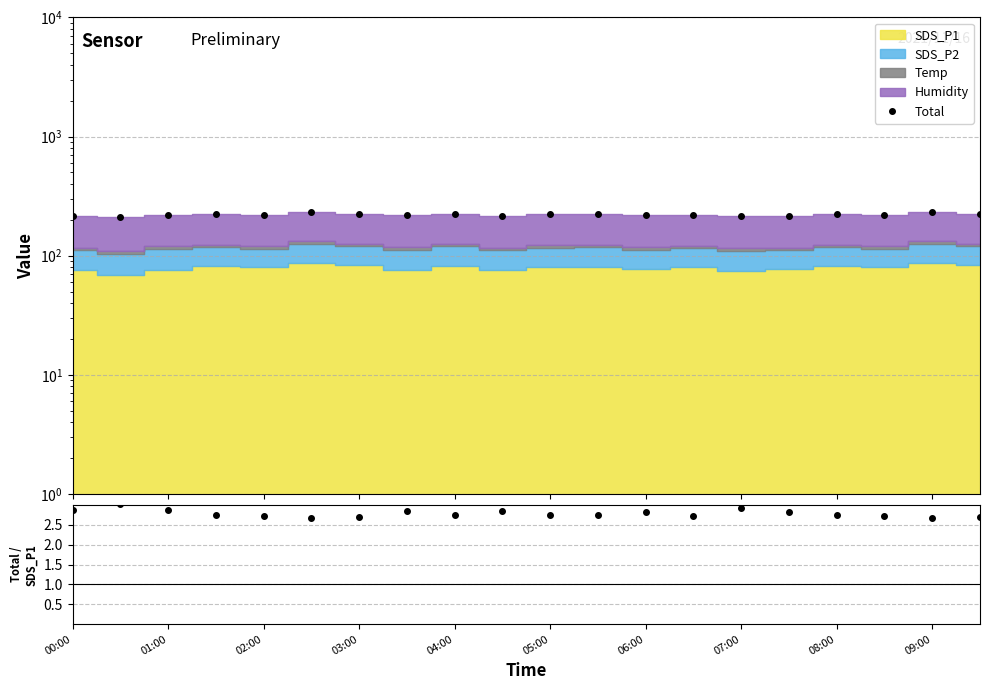

How many interior local peaks does the Total series have?

7